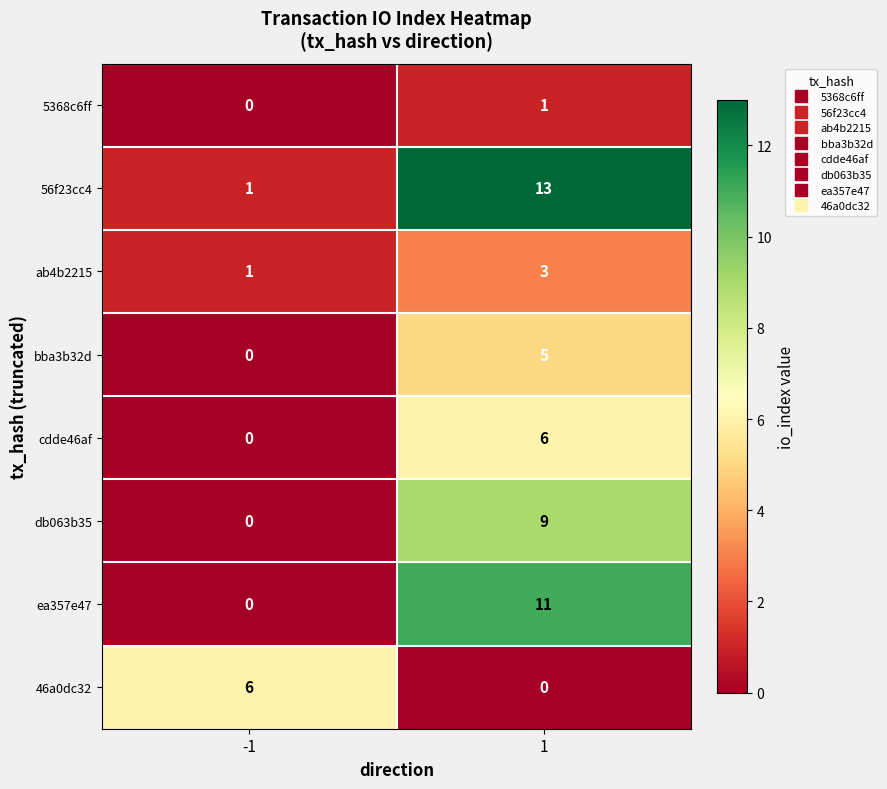

Which series has the largest total across all categories?

56f23cc4